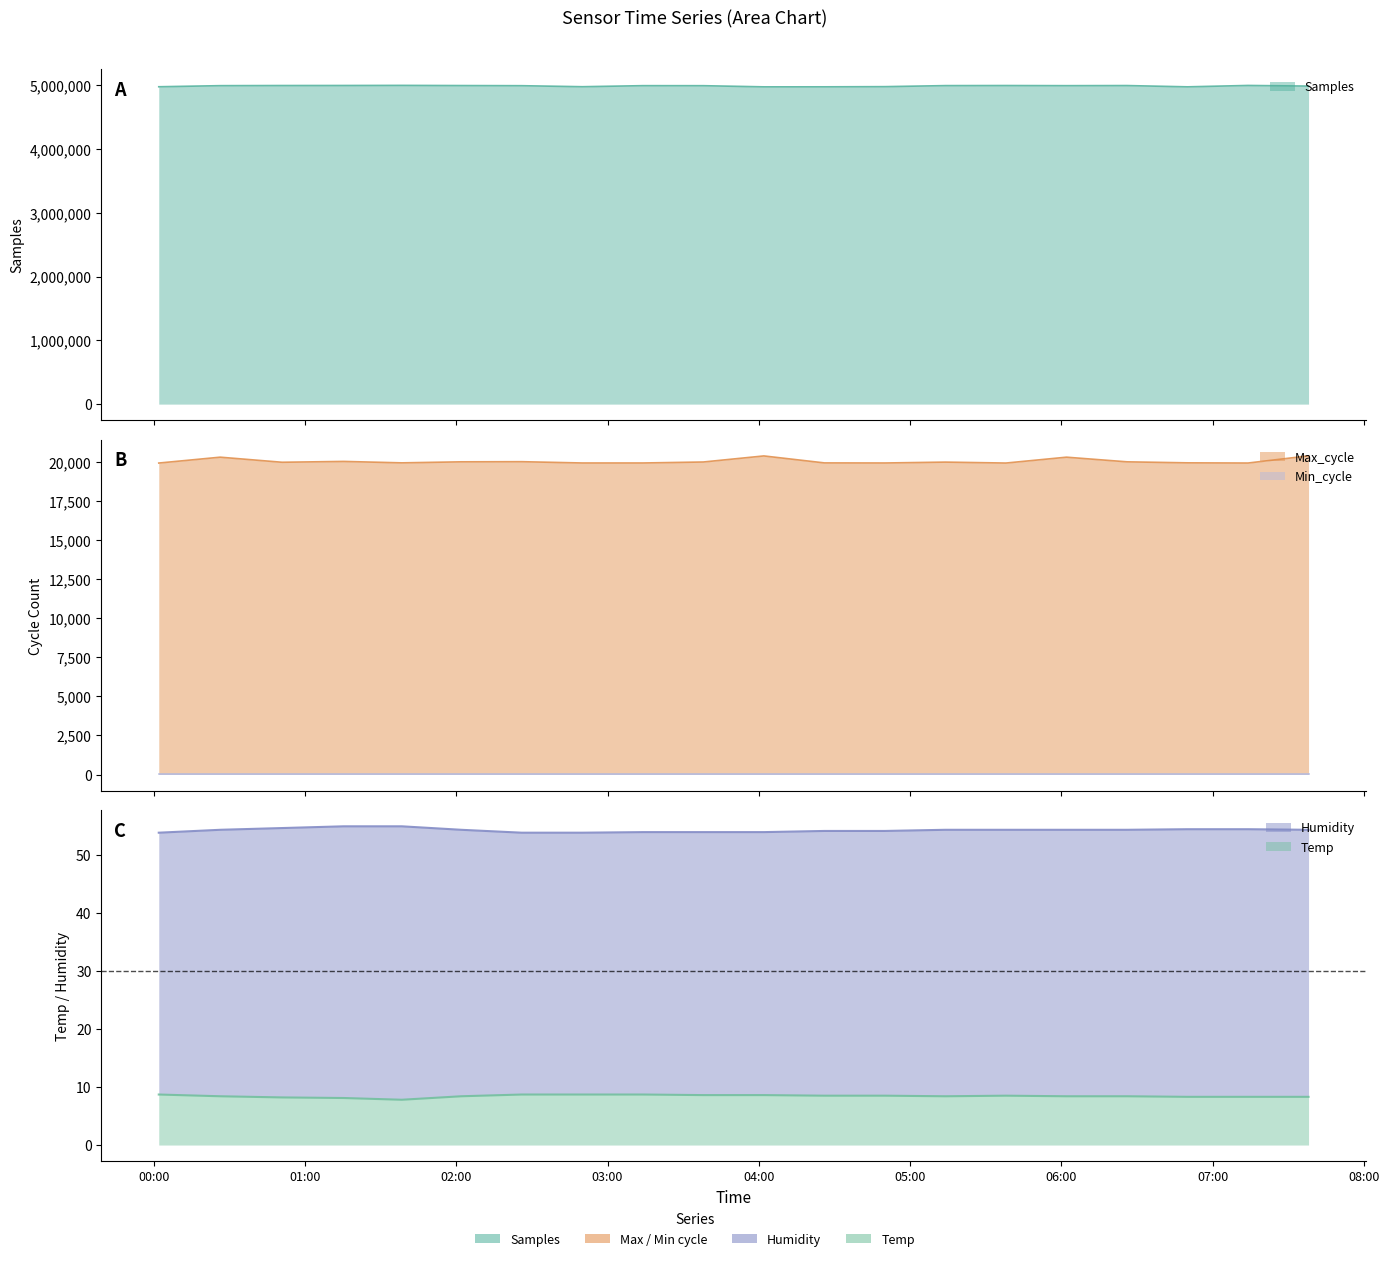

Which series has the largest total across all categories?

Samples